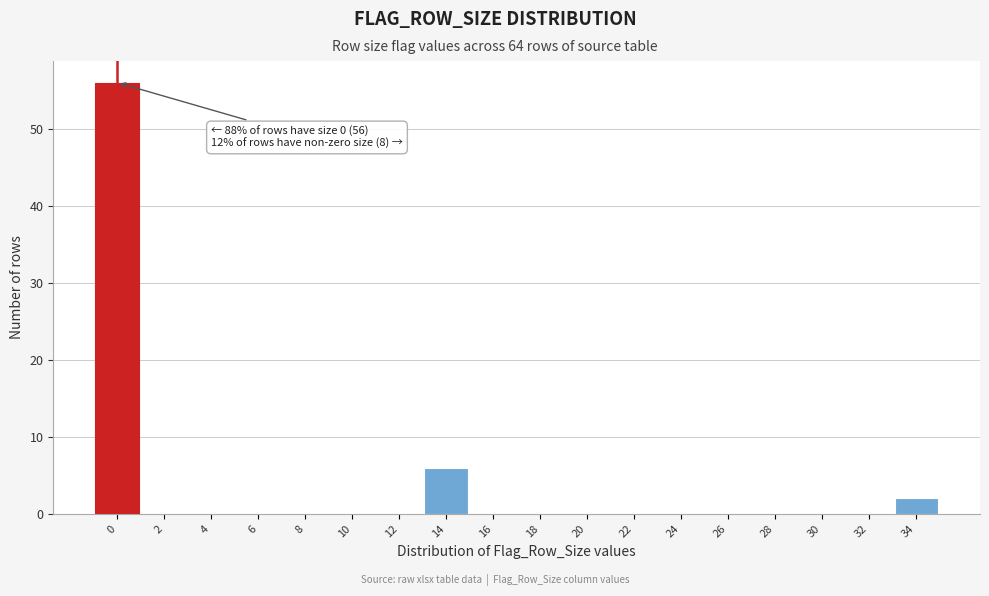

Reading left to right, transcribe all the data shown in this chart.

0=56	2=0	4=0	6=0	8=0	10=0	12=0	14=6	16=0	18=0	20=0	22=0	24=0	26=0	28=0	30=0	32=0	34=2